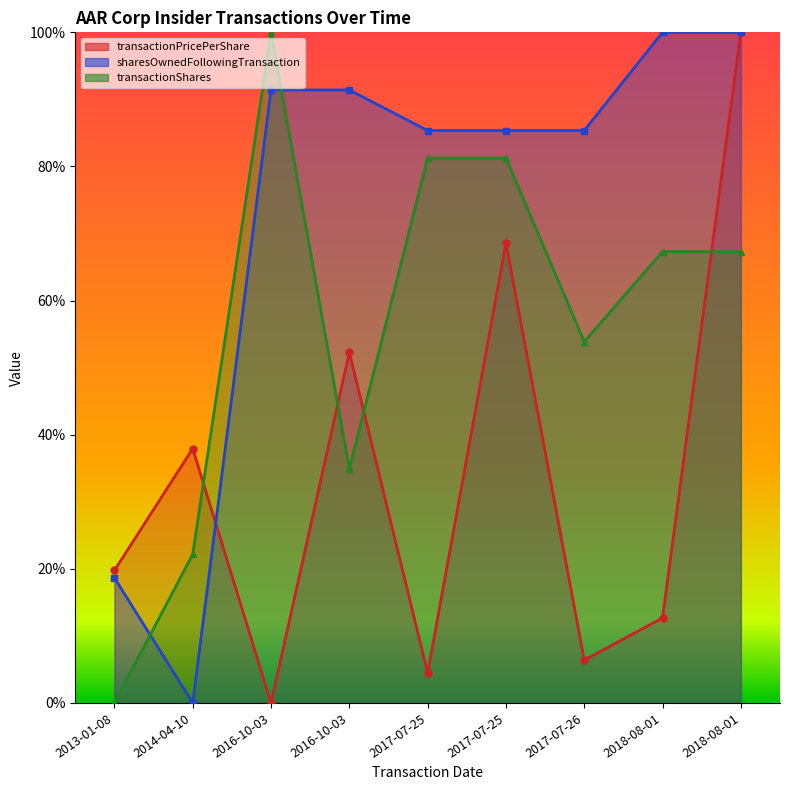

At which label does transactionShares reach its peak?

2016-10-03